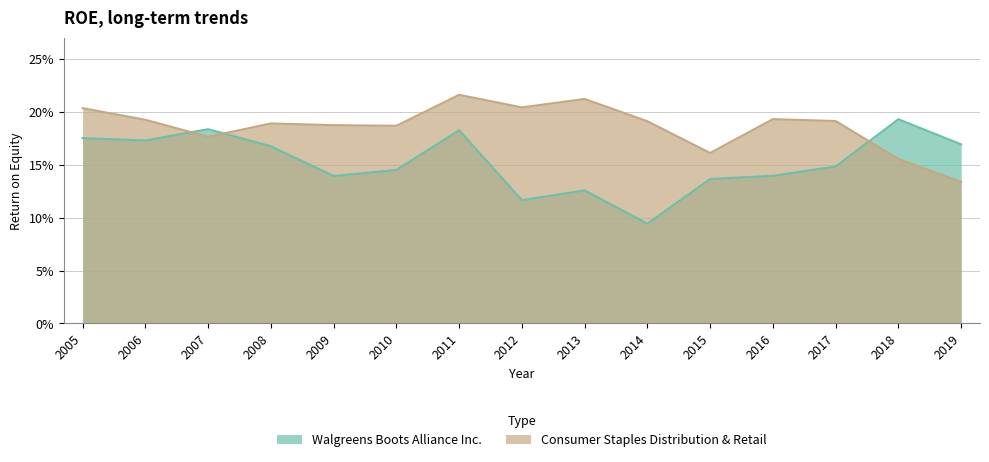

Is the value of Walgreens Boots Alliance Inc. at 2012 greater than the value of Consumer Staples Distribution & Retail at 2006?

No